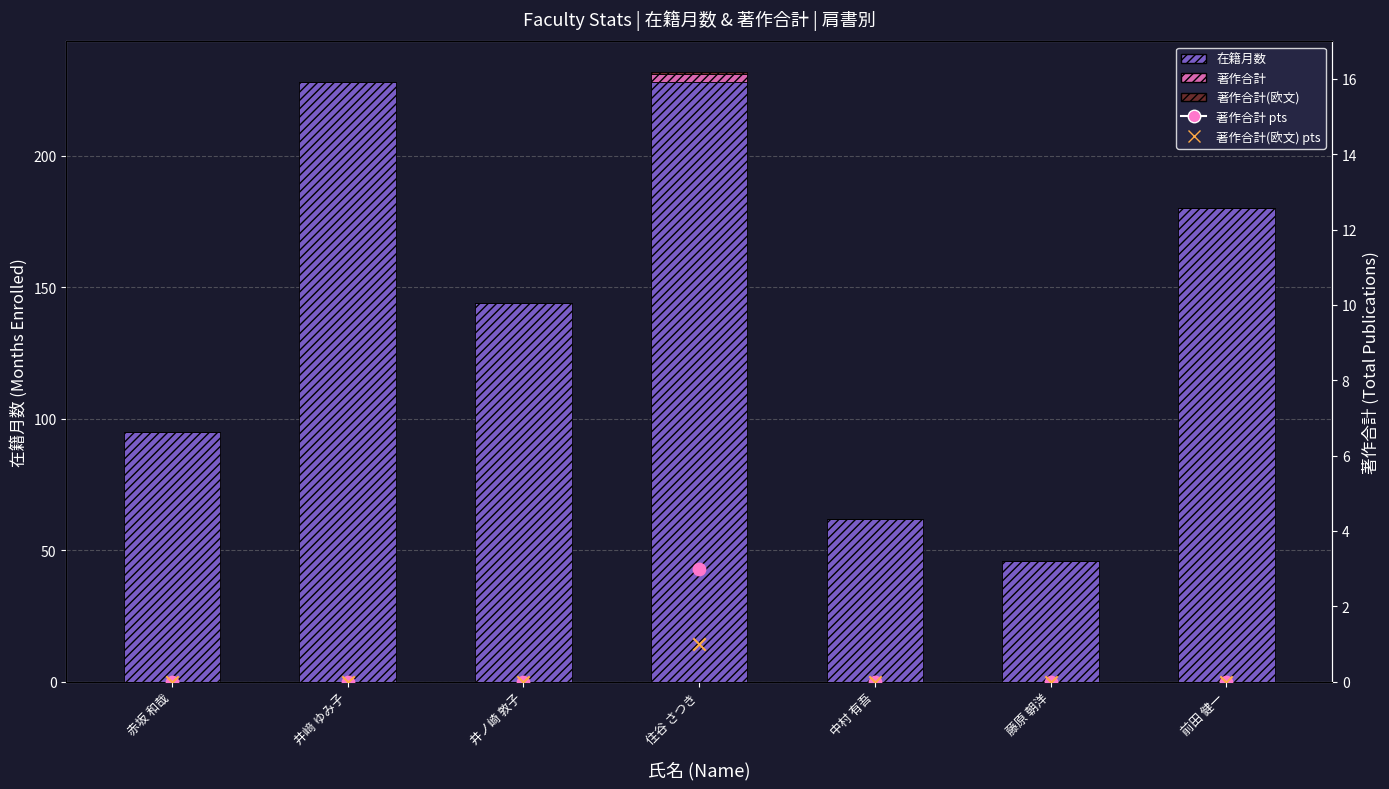

Which series has the widest spread of Y values?

在籍月数